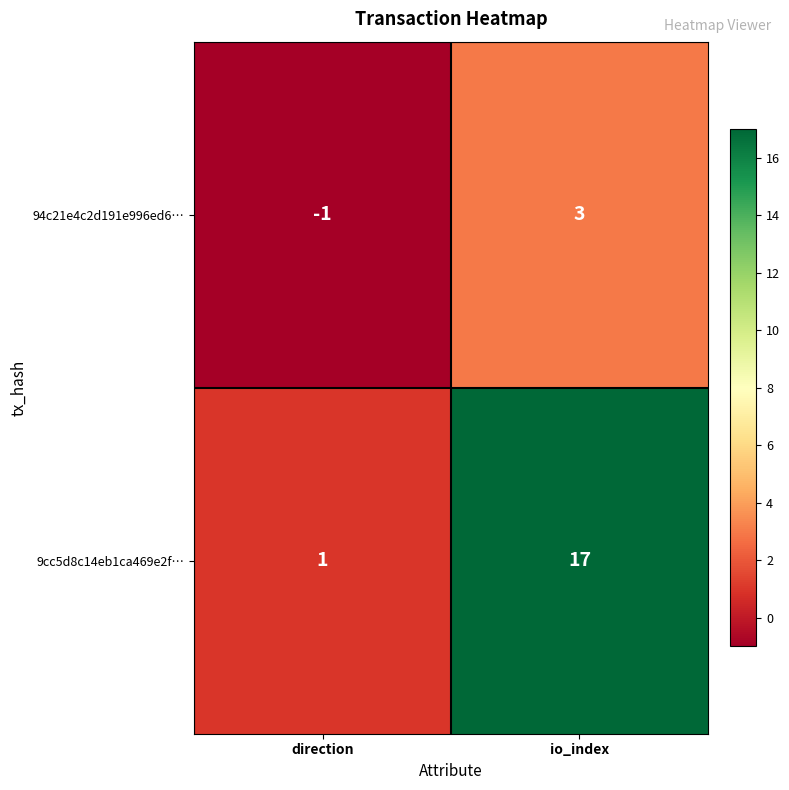

What value does the 94c21e4c2d191e996ed6… series have at io_index?

3